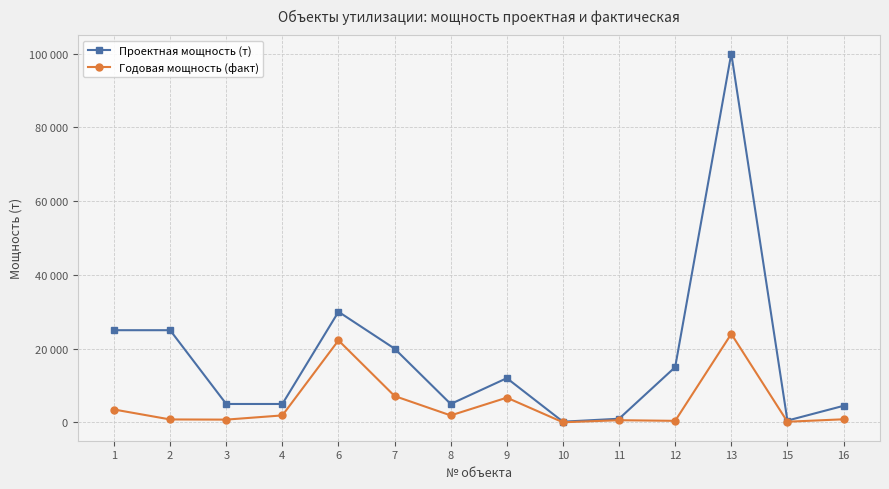

What are all the series names shown in the legend?

Проектная мощность (т), Годовая мощность (факт)